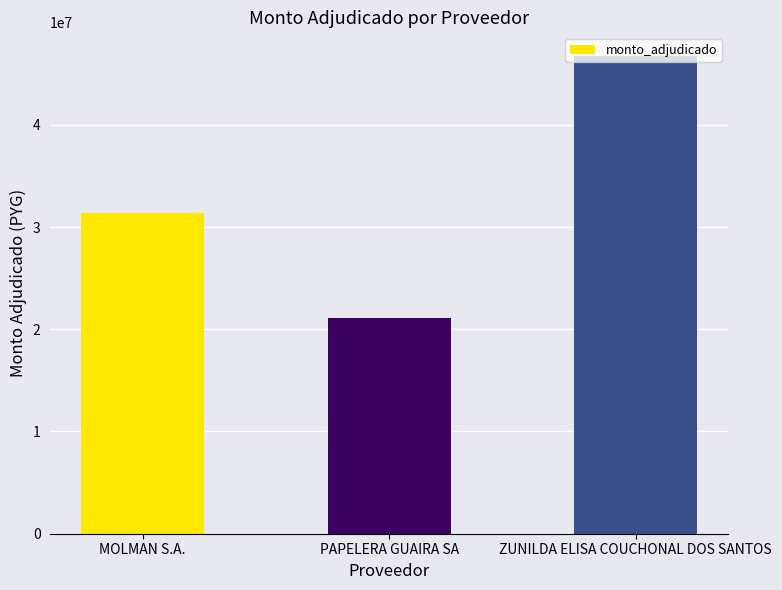

How many values are below 31401510?

1